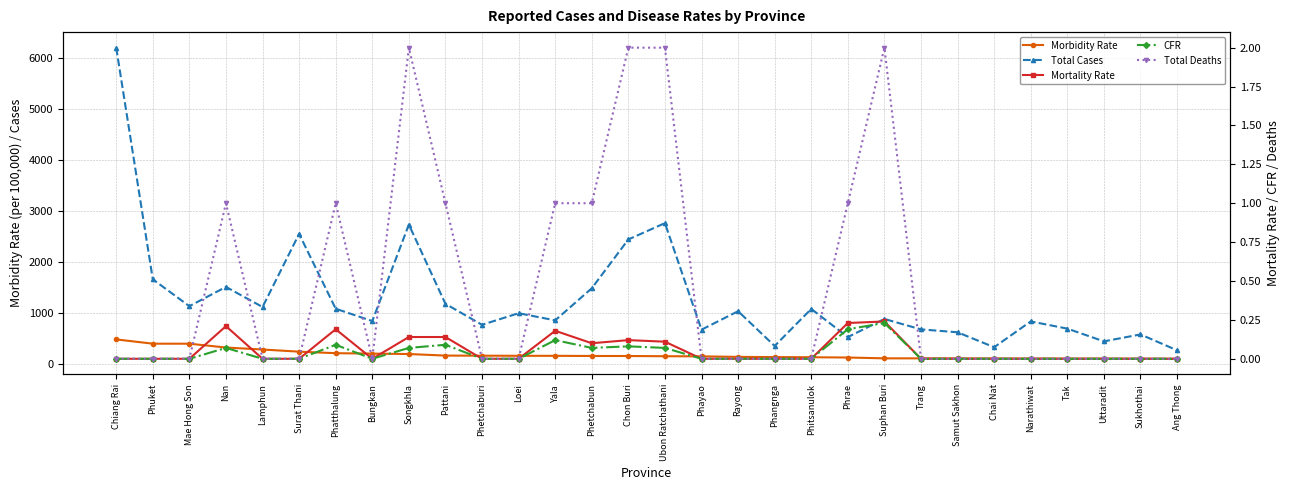

True or false: Mortality Rate has more than 0 interior local peaks.

True